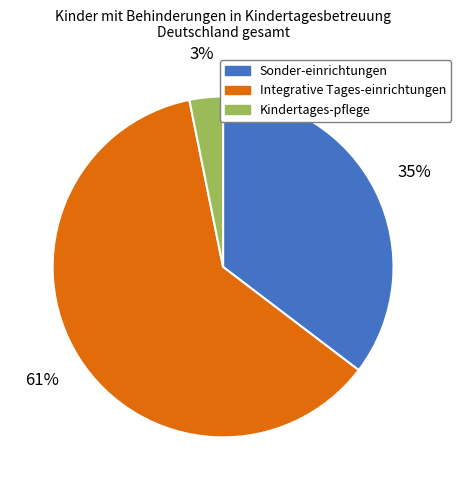

To the nearest percent, what is the average slice percentage?

33%